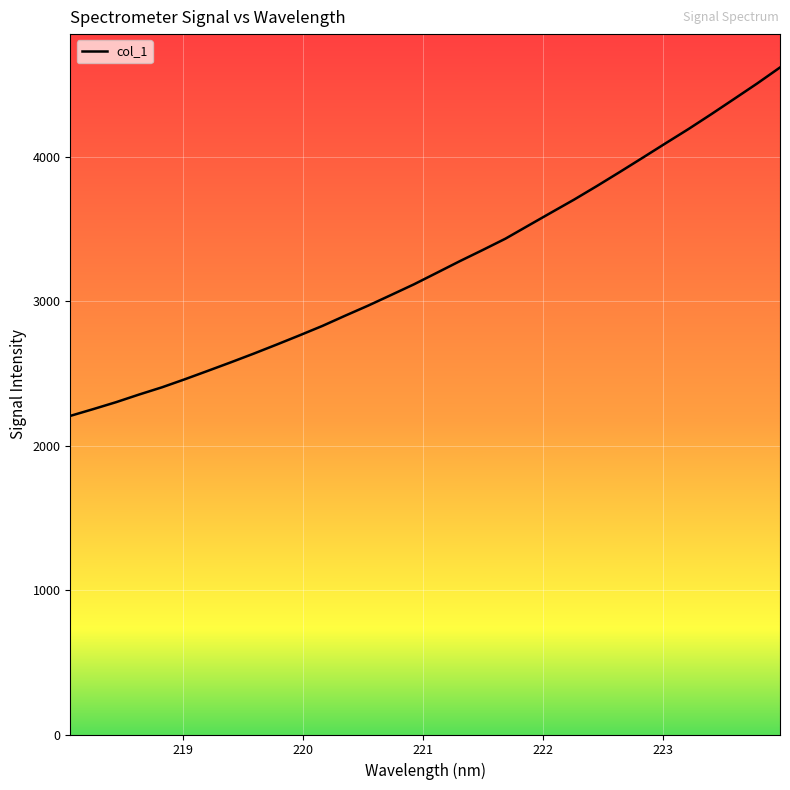

How many lines are shown in the chart?

1